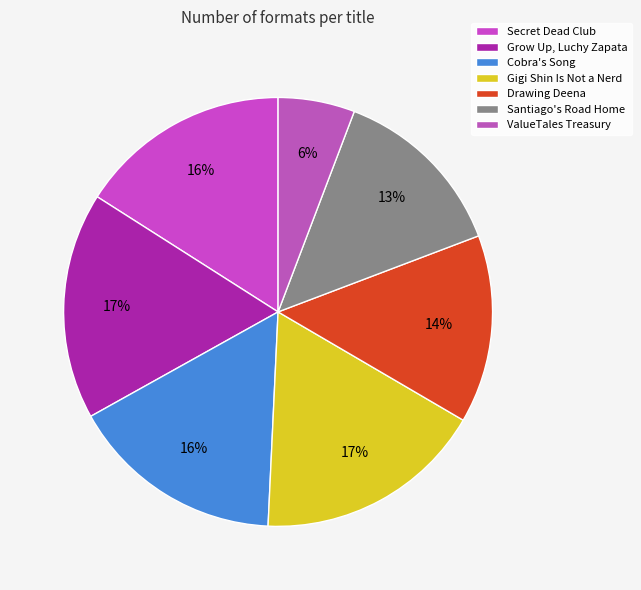

To the nearest percent, what is the average slice percentage?

14%